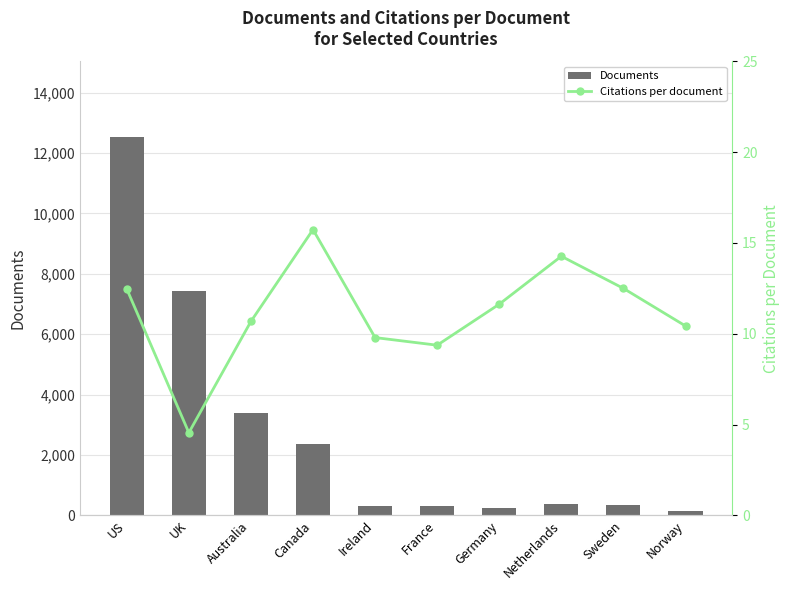

What is the average value of the Citations per document series?

11.1